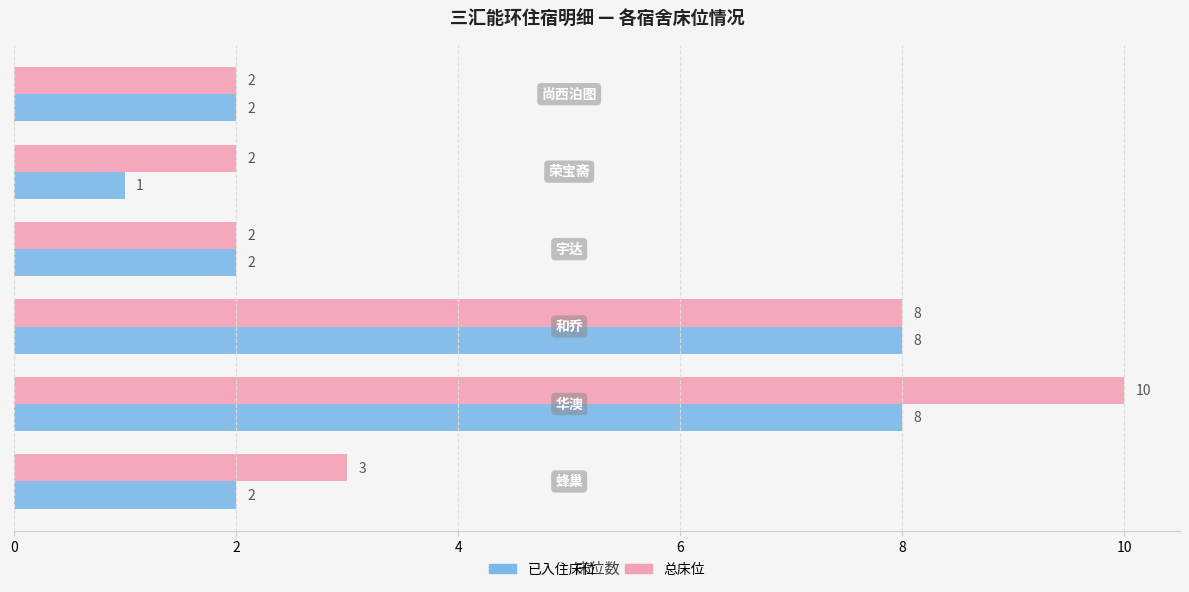

What is the maximum value shown in the chart?

10